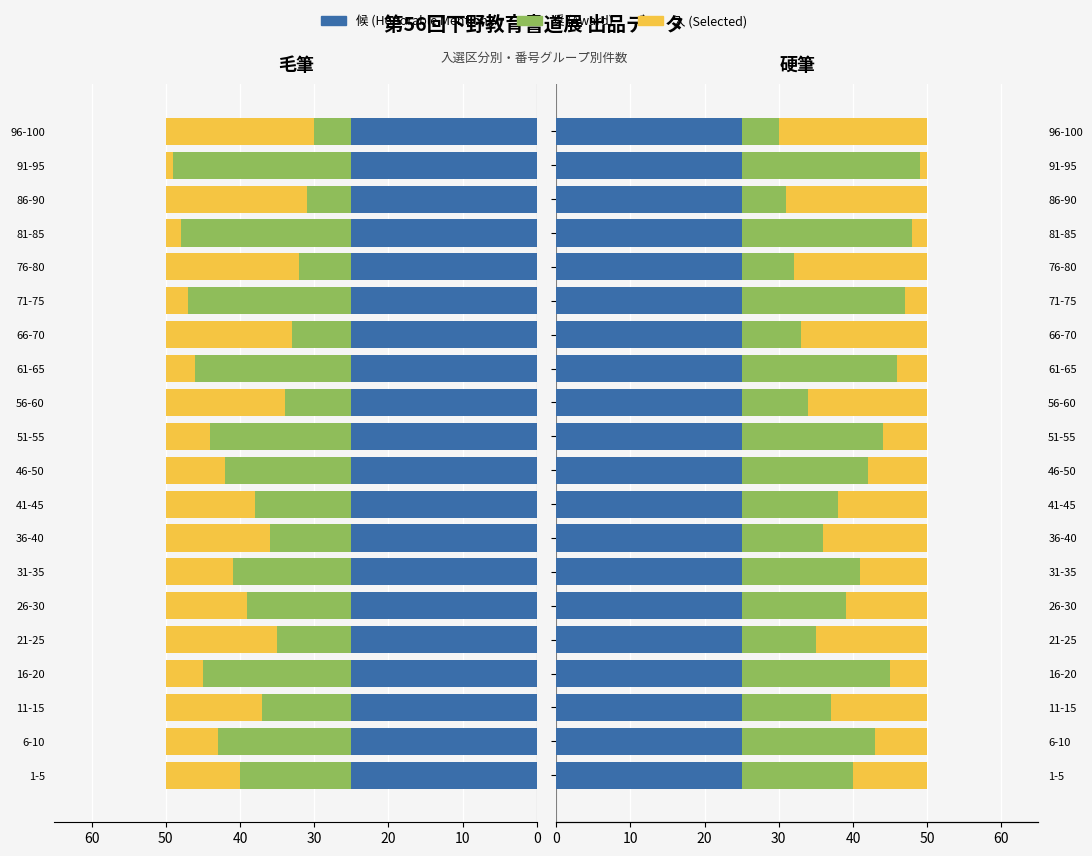

How many data points does each series have?

20